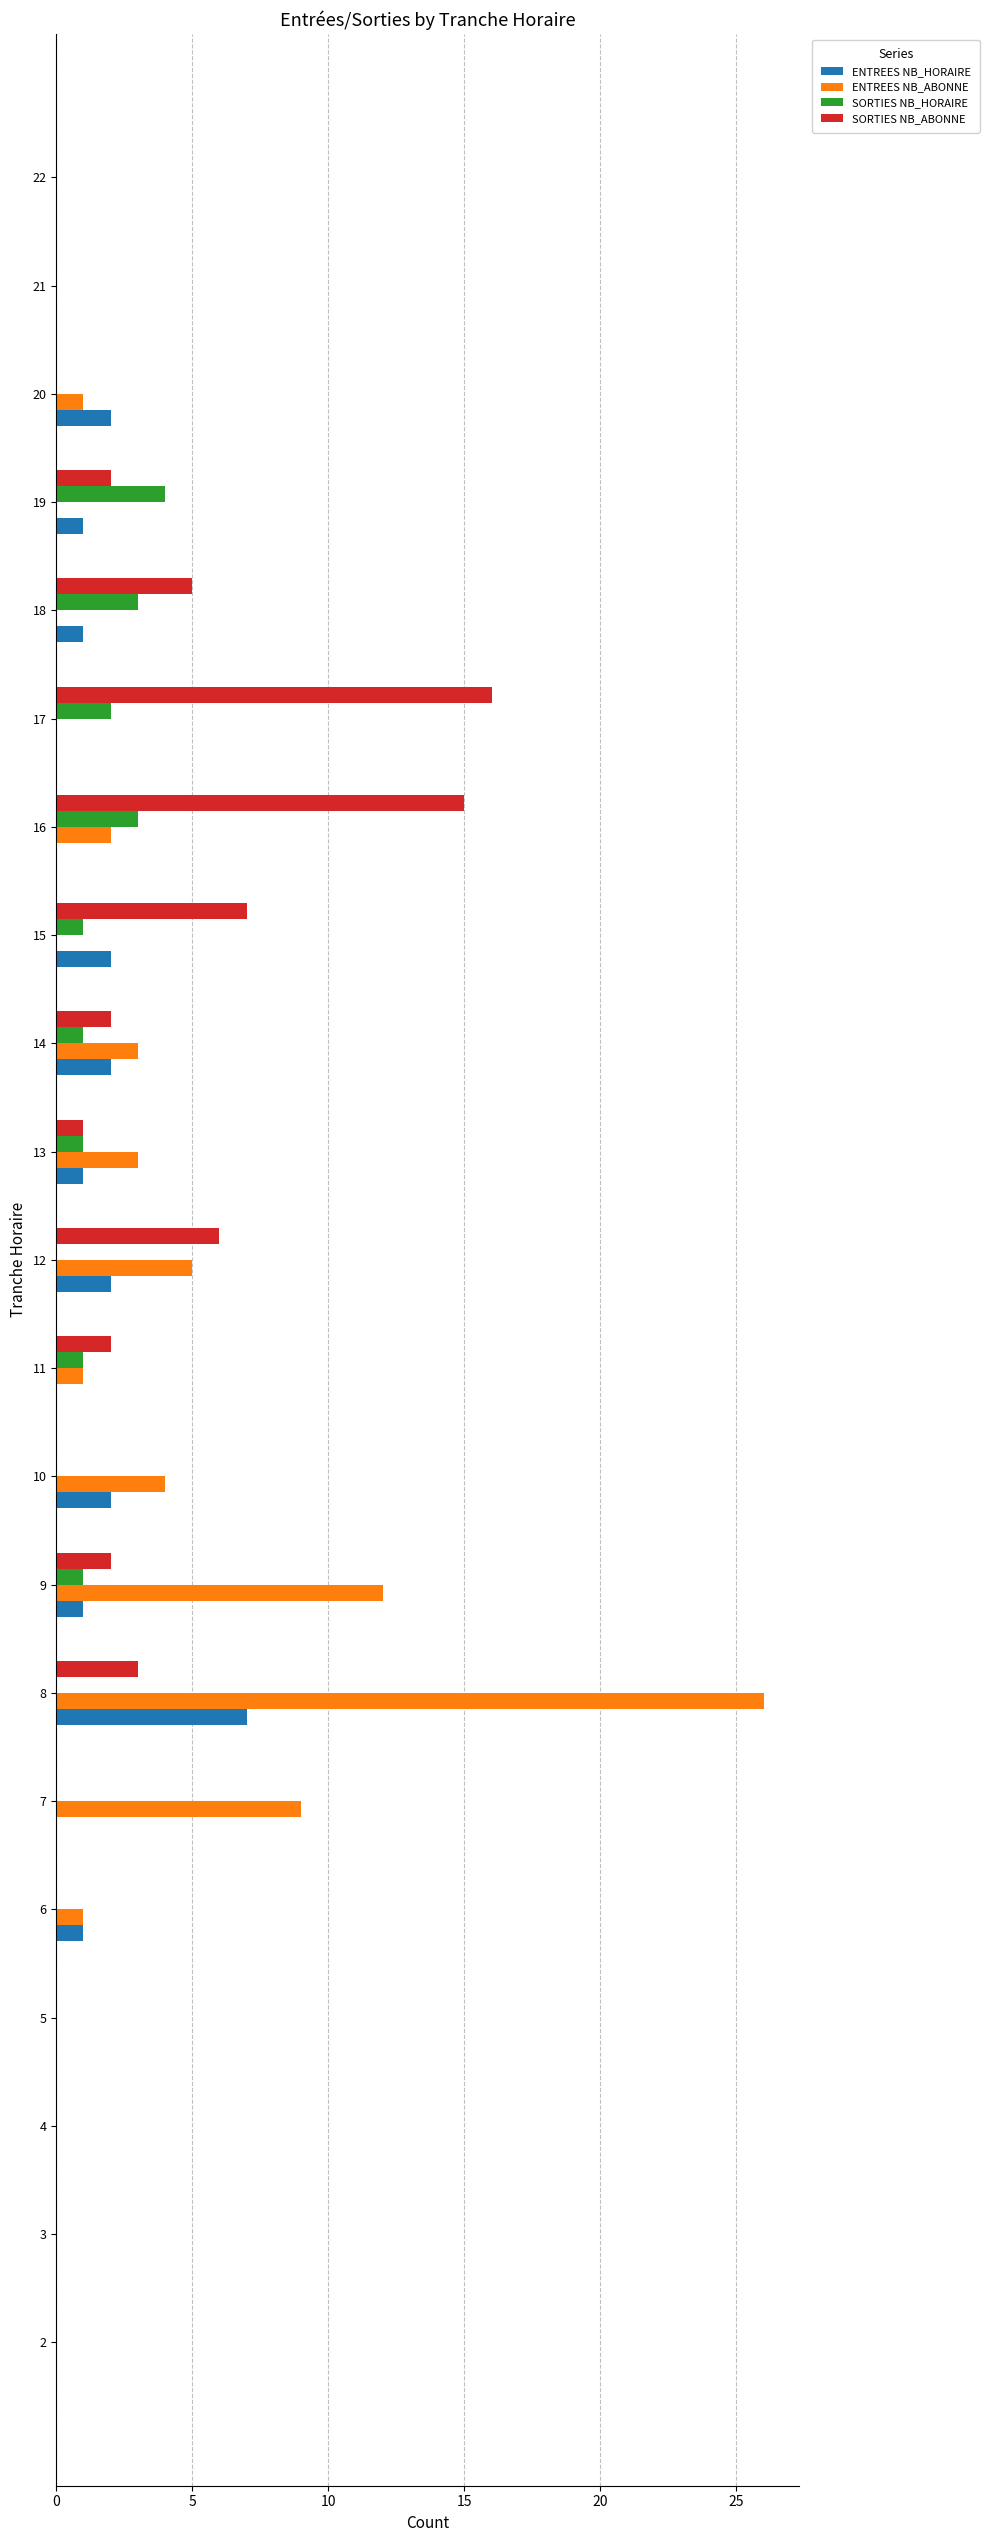

At which category does the chart reach its peak across all series?

8